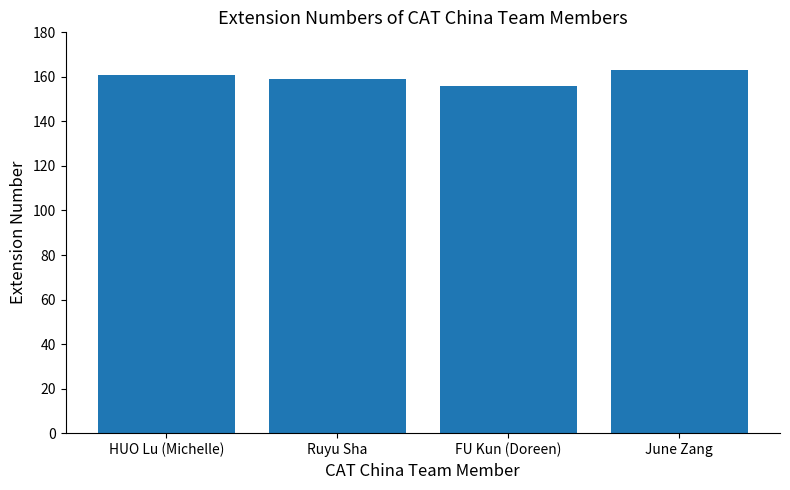

How many values are below 161?

2